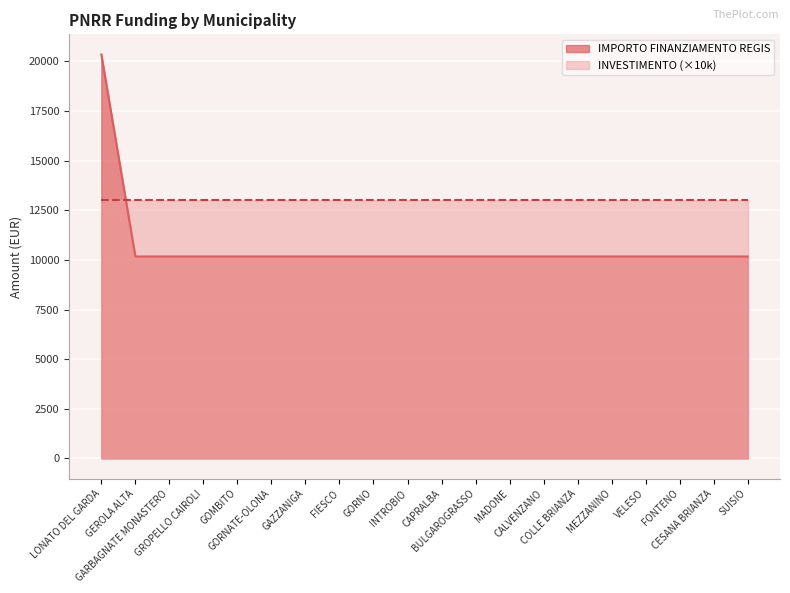

Does the chart display data point markers on the line(s)?

No